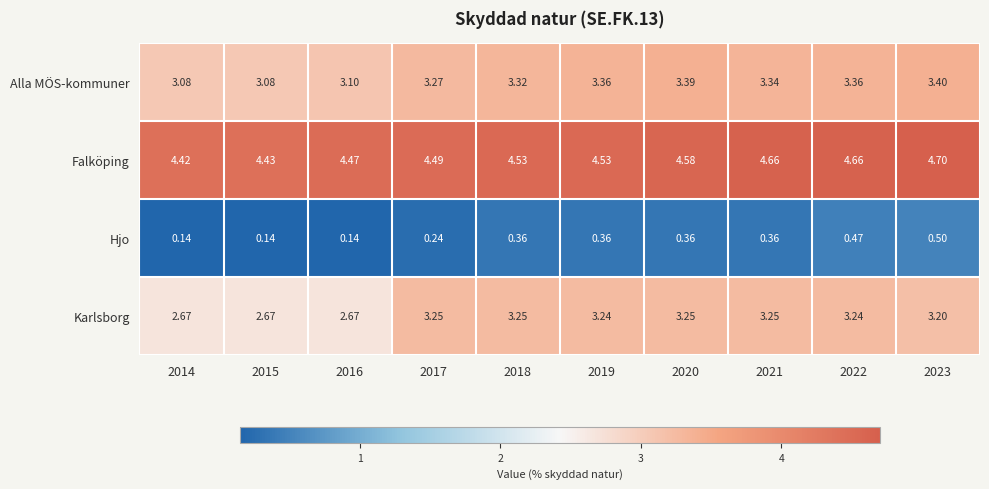

Rank the series at 2015 from lowest to highest value.

Hjo, Karlsborg, Alla MÖS-kommuner, Falköping